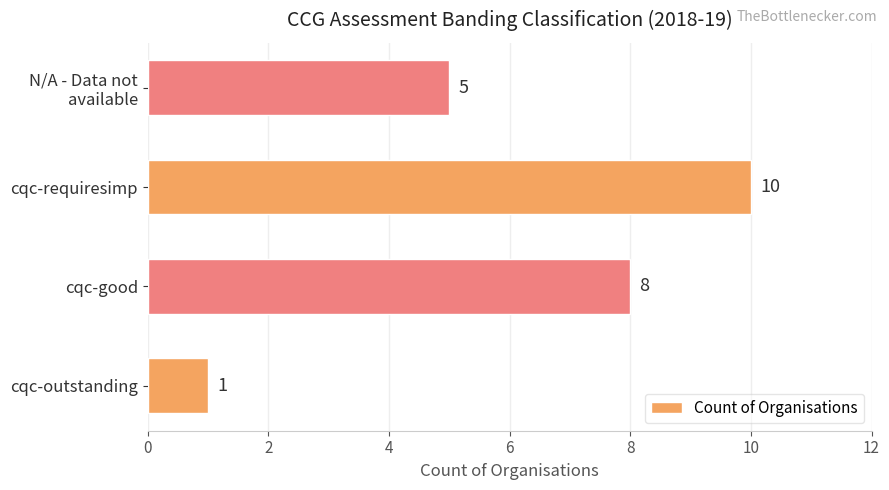

List the labels in order of value, smallest first.

cqc-outstanding, N/A - Data not
available, cqc-good, cqc-requiresimp